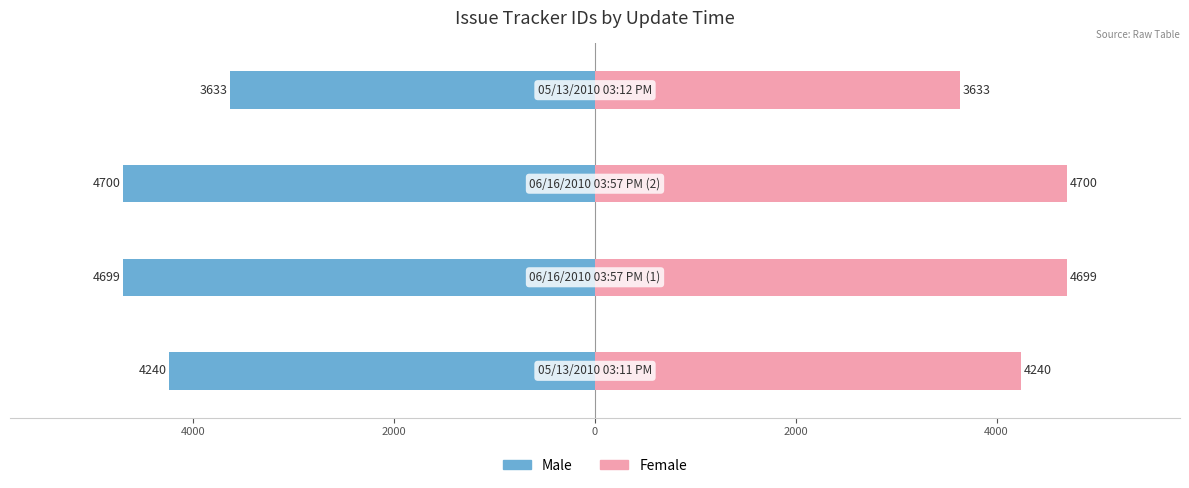

Between 2000 and 0, which series saw the biggest shift?

Male